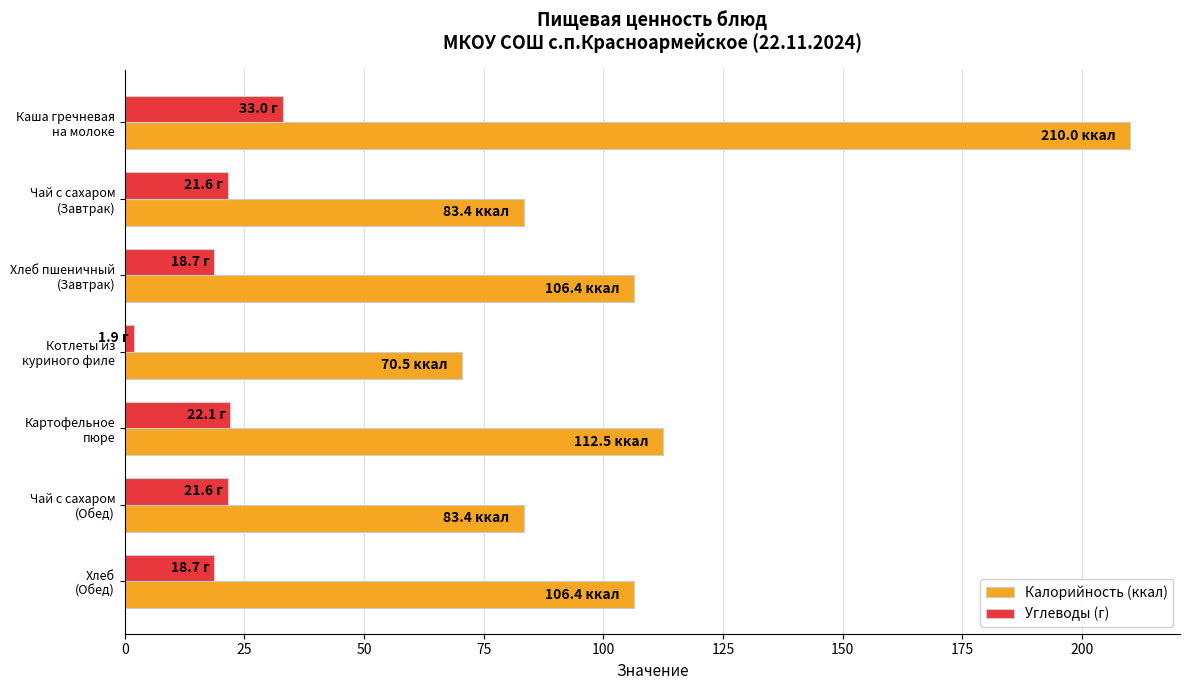

Which series has the largest total across all categories?

Калорийность (ккал)